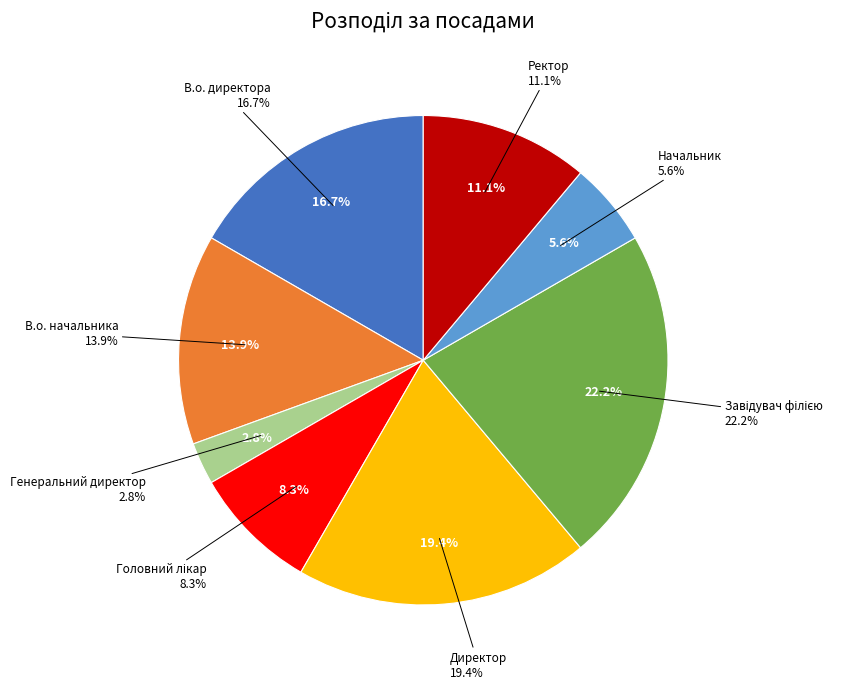

To the nearest percent, what portion does В.о. директора represent?

17%